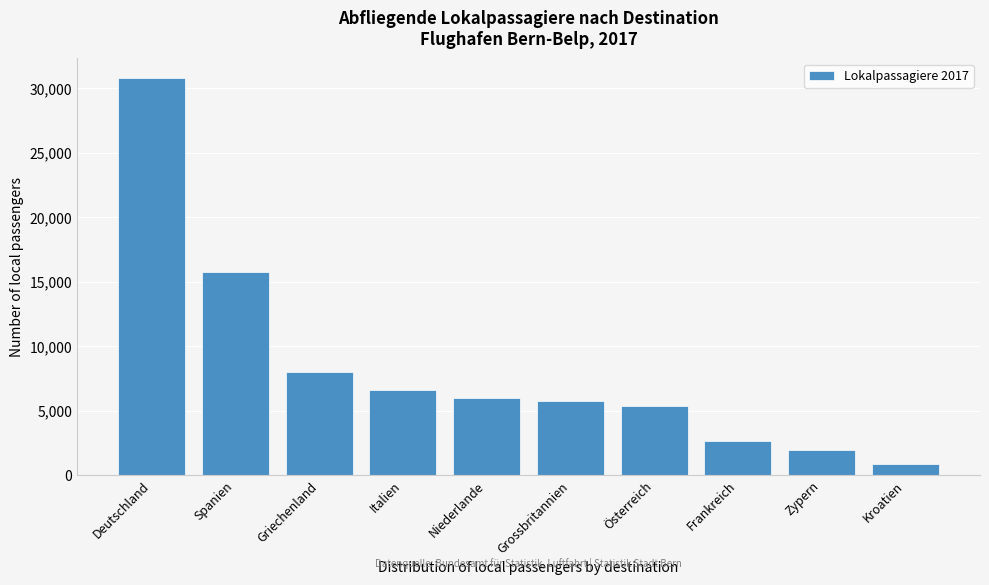

Reading left to right, what are all the values shown in this chart?

Deutschland=30792	Spanien=15769	Griechenland=7963	Italien=6596	Niederlande=5944	Grossbritannien=5740	Österreich=5385	Frankreich=2683	Zypern=1969	Kroatien=892